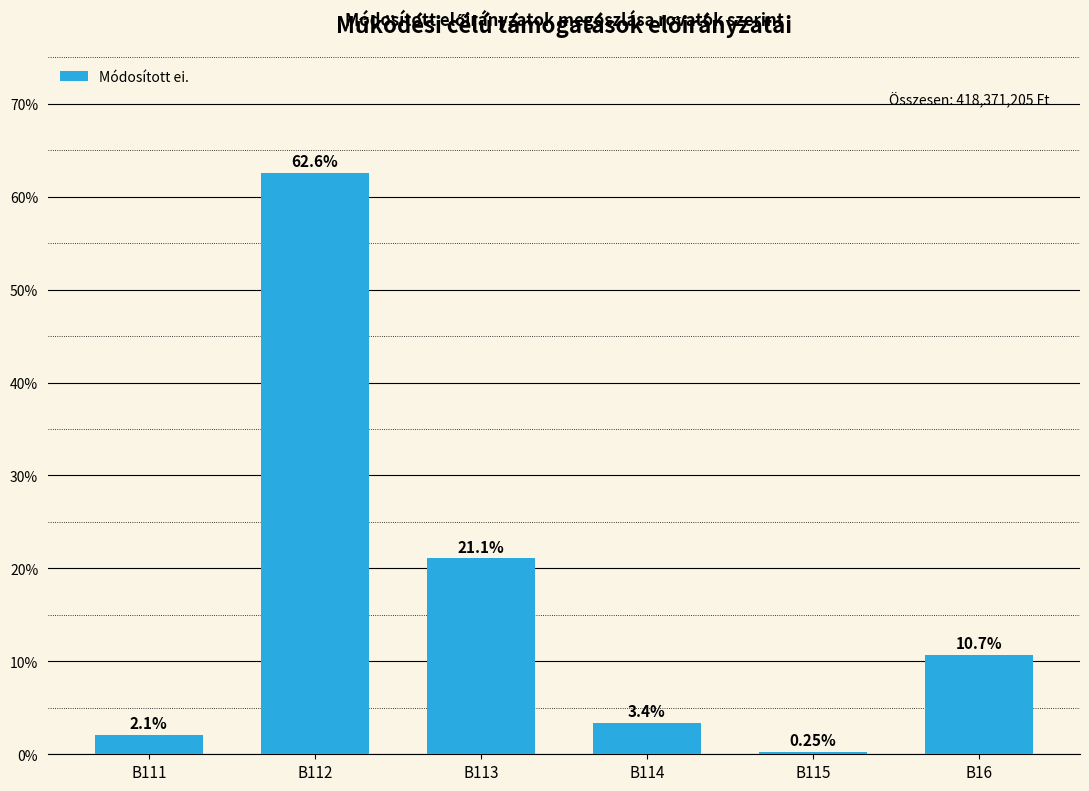

What is the difference between the second highest and second lowest values?

19.0